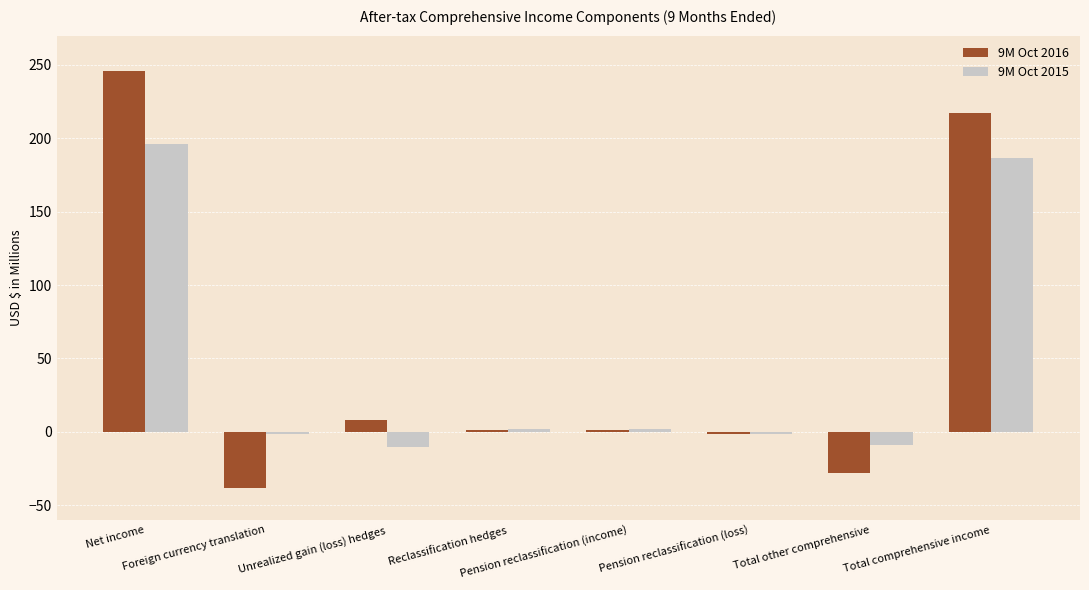

What is the minimum value shown in the chart?

-38.0